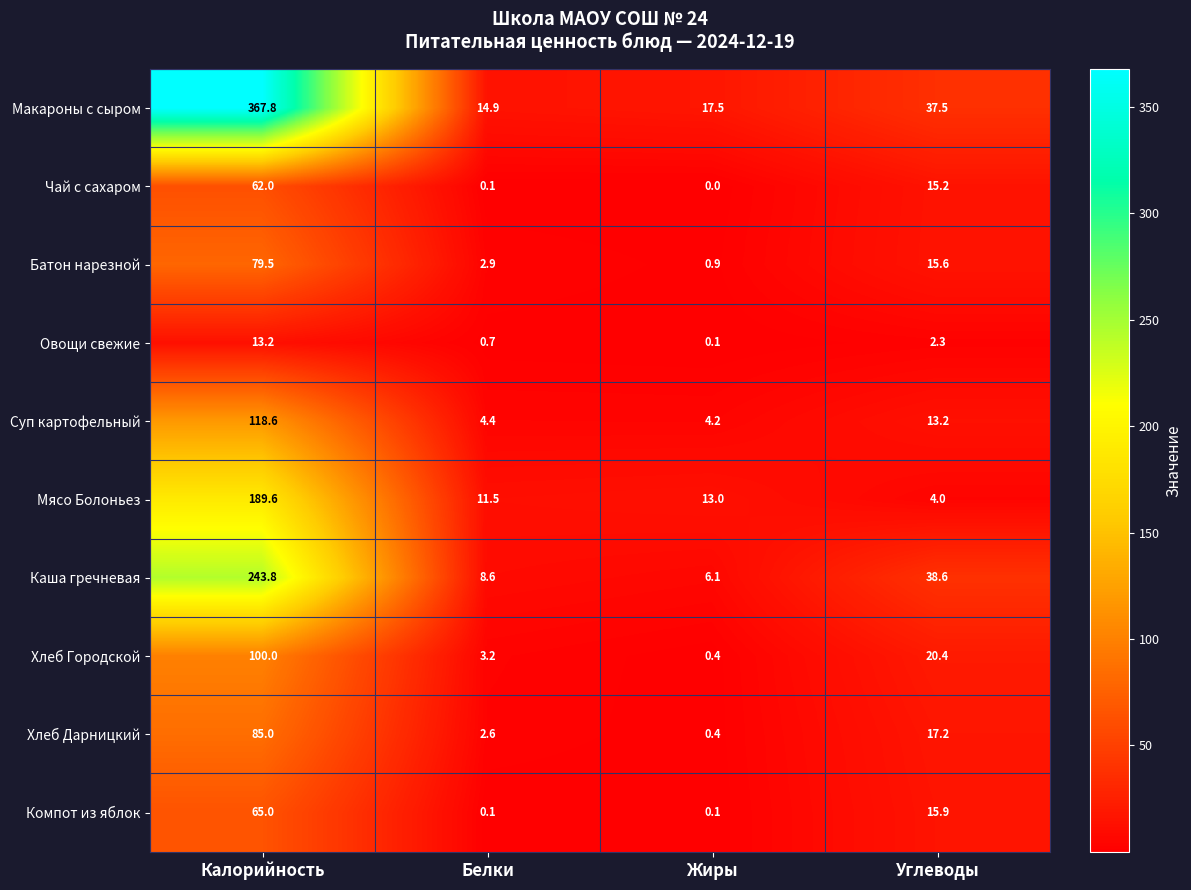

What is the difference between the second highest and second lowest values in the Хлеб Дарницкий series?

14.6